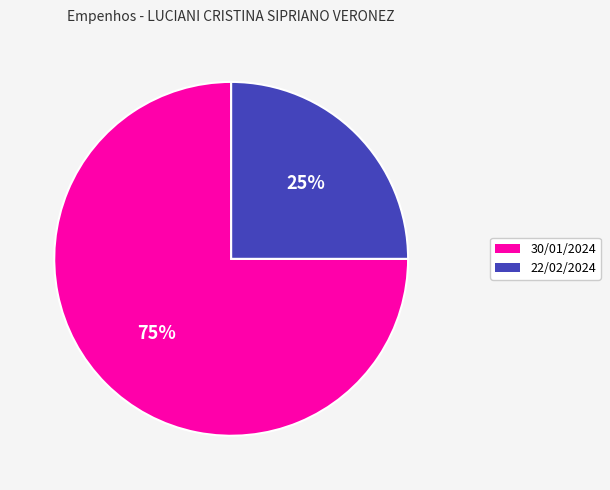

Does any single category account for the majority?

Yes